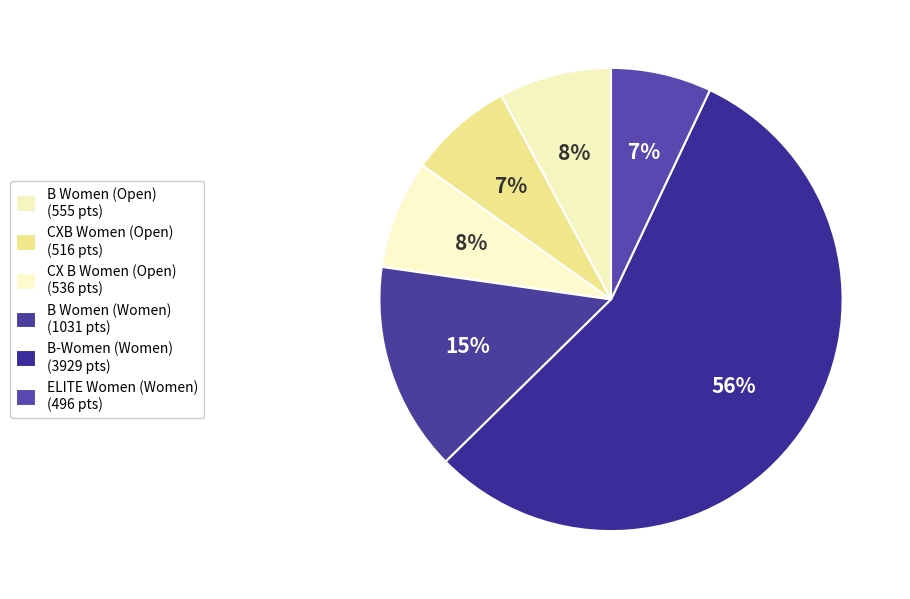

Count the number of slices in the pie.

6